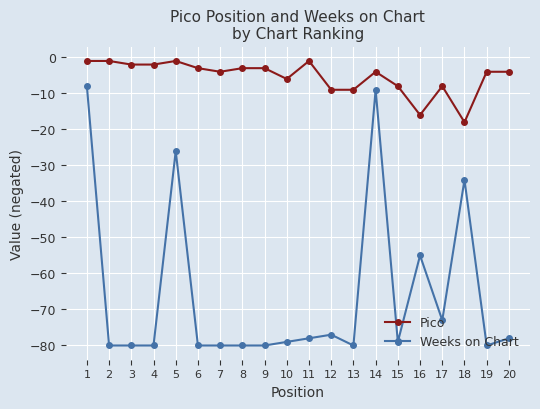

List the series in order of their peak value, lowest first.

Weeks on Chart, Pico